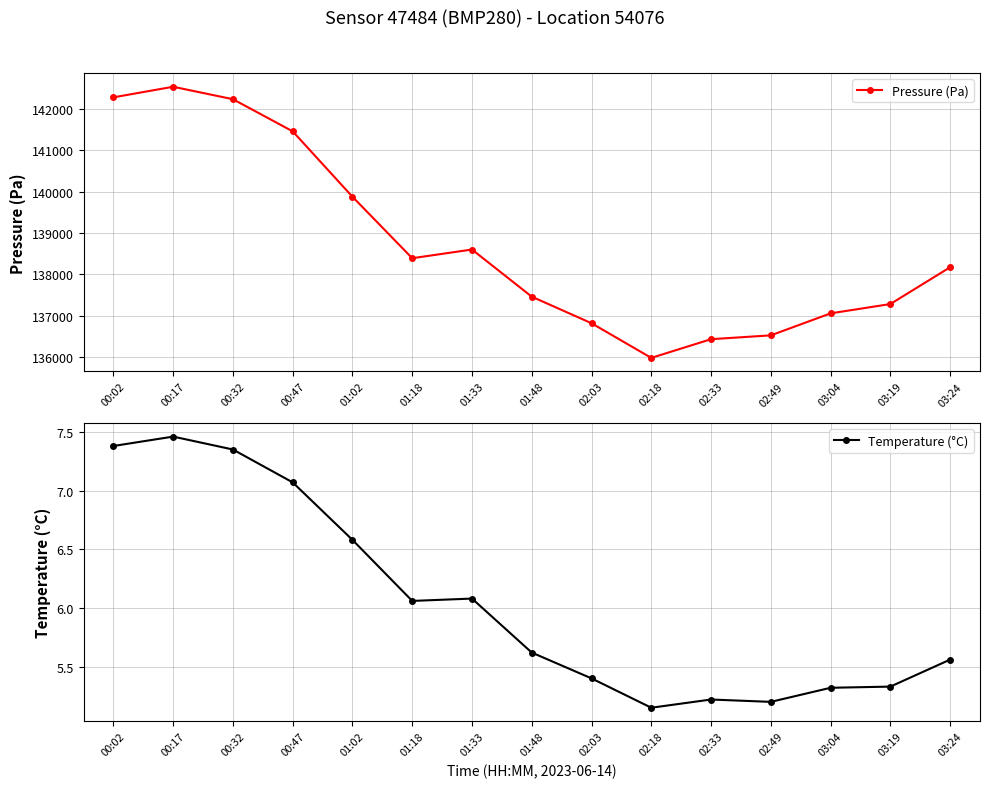

How many lines are shown in the chart?

2